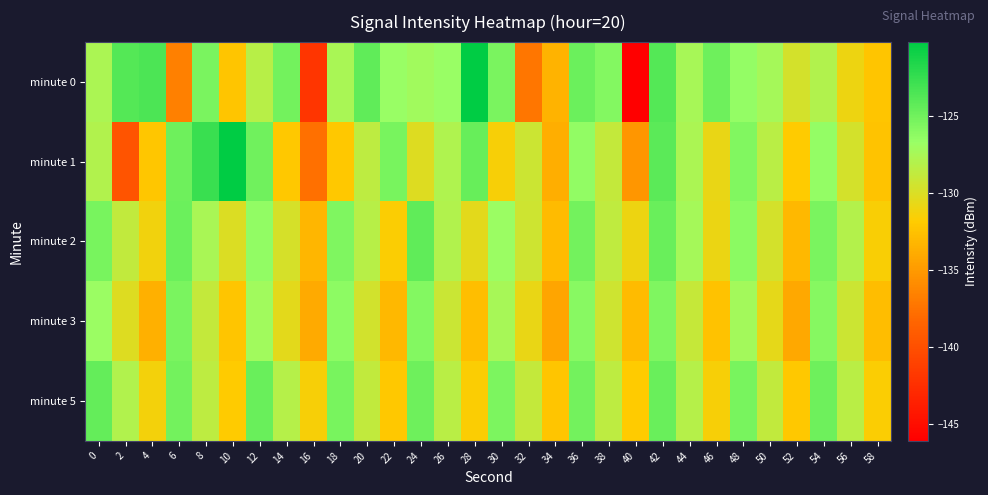

At 26, list the series in order from smallest to largest.

minute 3, minute 5, minute 2, minute 1, minute 0